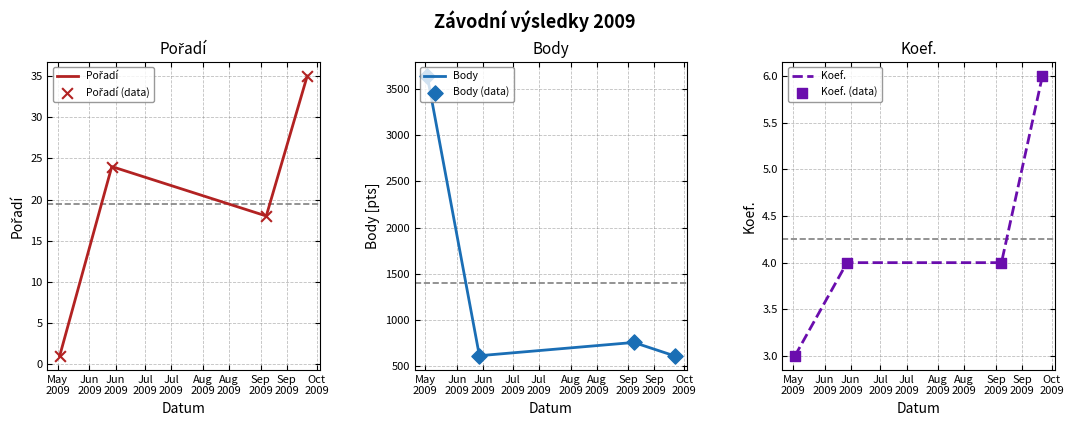

At how many categories does at least one series exceed 406?

4